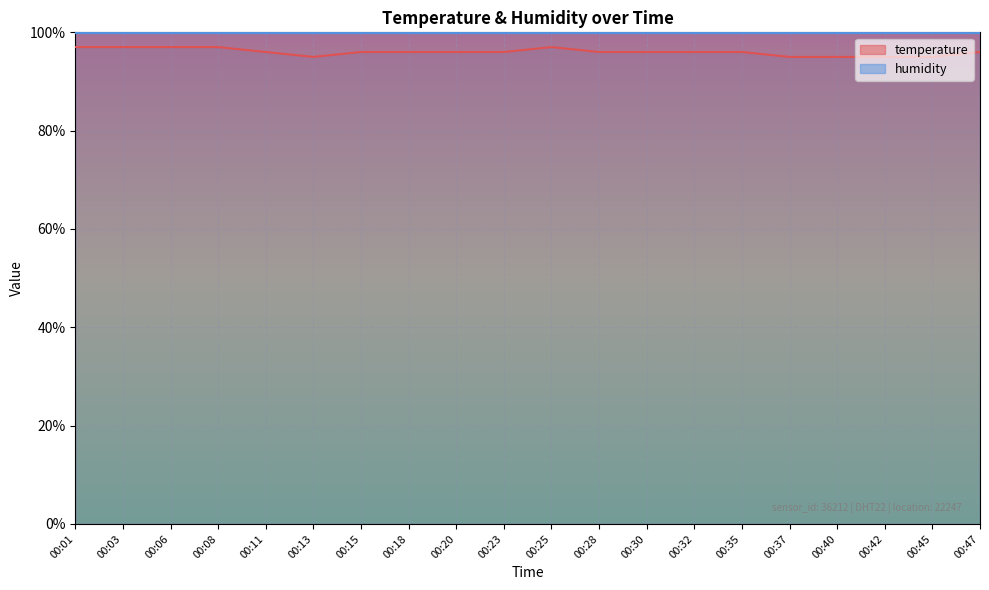

How many values are below 96?

5